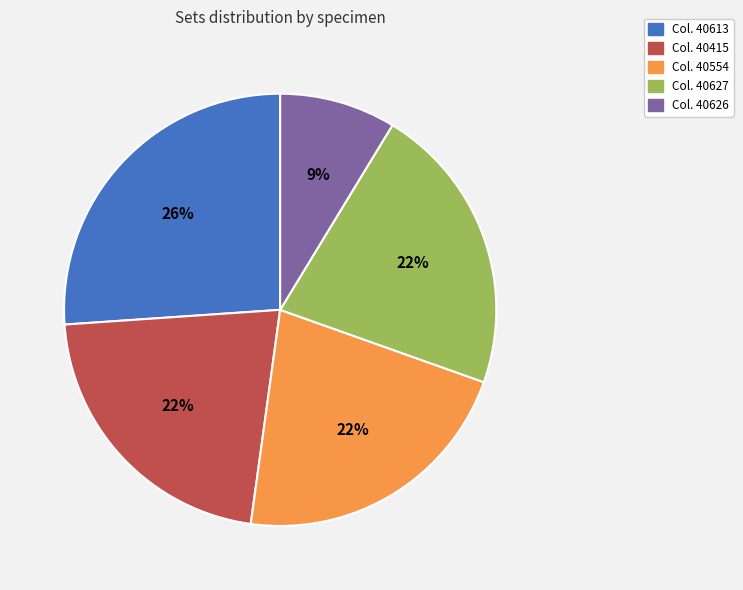

To the nearest percent, what is the difference between the largest and smallest slice percentages?

17%